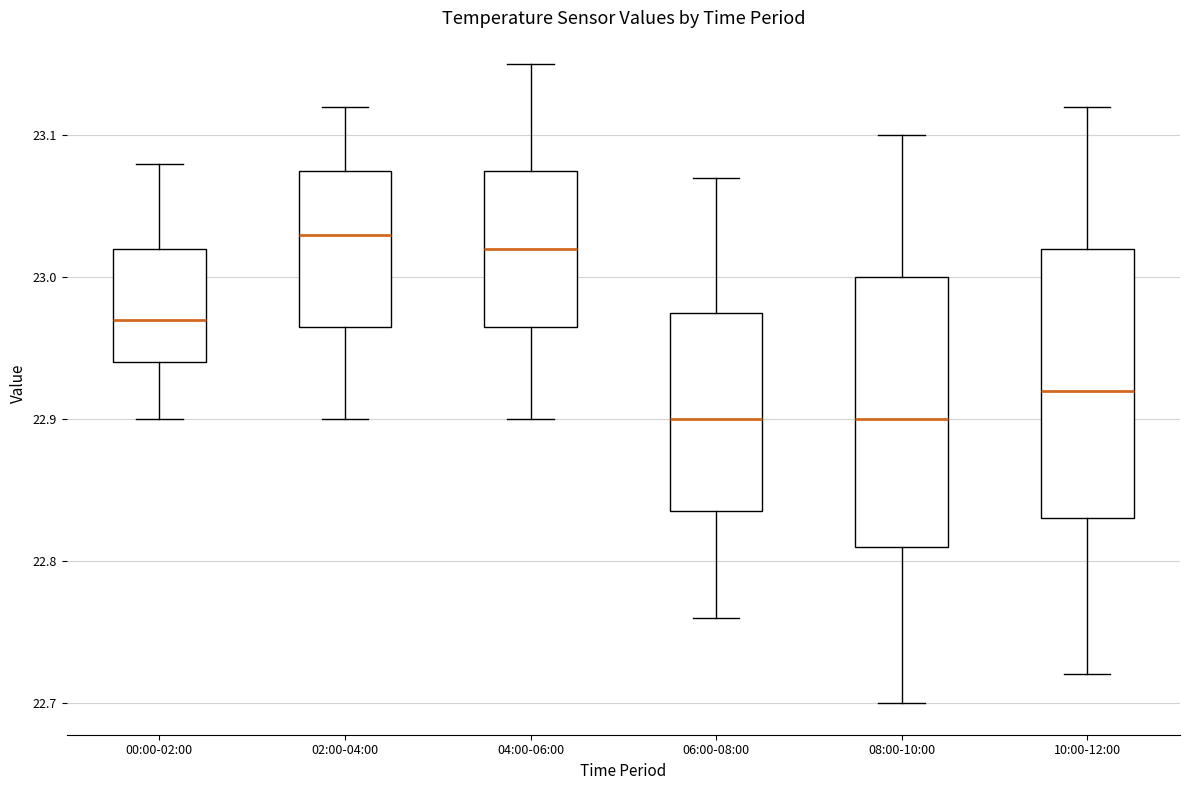

Reading left to right, transcribe this box plot: for each box, give where its median line is, the range the box spans, and where its two whiskers end, as read against the y-axis. The values are not printed on the chart, so give them approximately, as read against the axis.

00:00-02:00: median 22.97, box 22.94 to 23.02, whiskers 22.90 to 23.08
02:00-04:00: median 23.03, box 22.97 to 23.08, whiskers 22.90 to 23.12
04:00-06:00: median 23.02, box 22.97 to 23.08, whiskers 22.90 to 23.15
06:00-08:00: median 22.90, box 22.84 to 22.98, whiskers 22.76 to 23.07
08:00-10:00: median 22.90, box 22.81 to 23.00, whiskers 22.70 to 23.10
10:00-12:00: median 22.92, box 22.83 to 23.02, whiskers 22.72 to 23.12